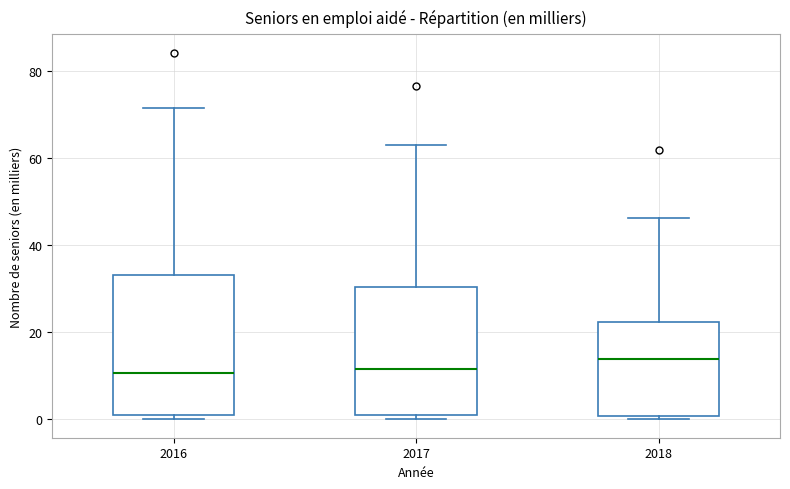

Which box is the tallest, from its lower edge to its upper edge?

2016